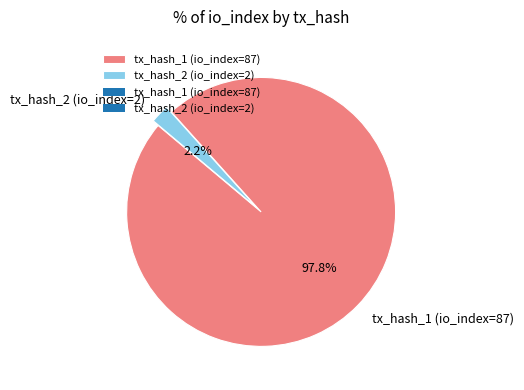

Does tx_hash_1 (io_index=87) account for over 50% of the chart?

Yes